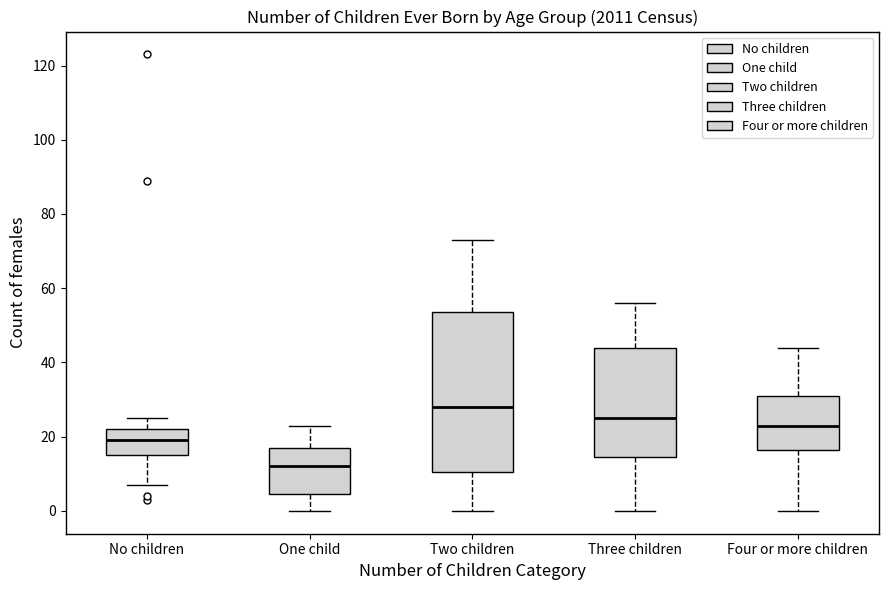

Reading left to right, read every box against the y-axis: the position of its median line, the range the box covers, and the ends of its whiskers. The values are not printed on the chart, so give them approximately, as read against the axis.

No children: median 20, box 16 to 22, whiskers 8 to 26
One child: median 12, box 4 to 18, whiskers 0 to 24
Two children: median 28, box 10 to 54, whiskers 0 to 74
Three children: median 26, box 14 to 44, whiskers 0 to 56
Four or more children: median 24, box 16 to 32, whiskers 0 to 44